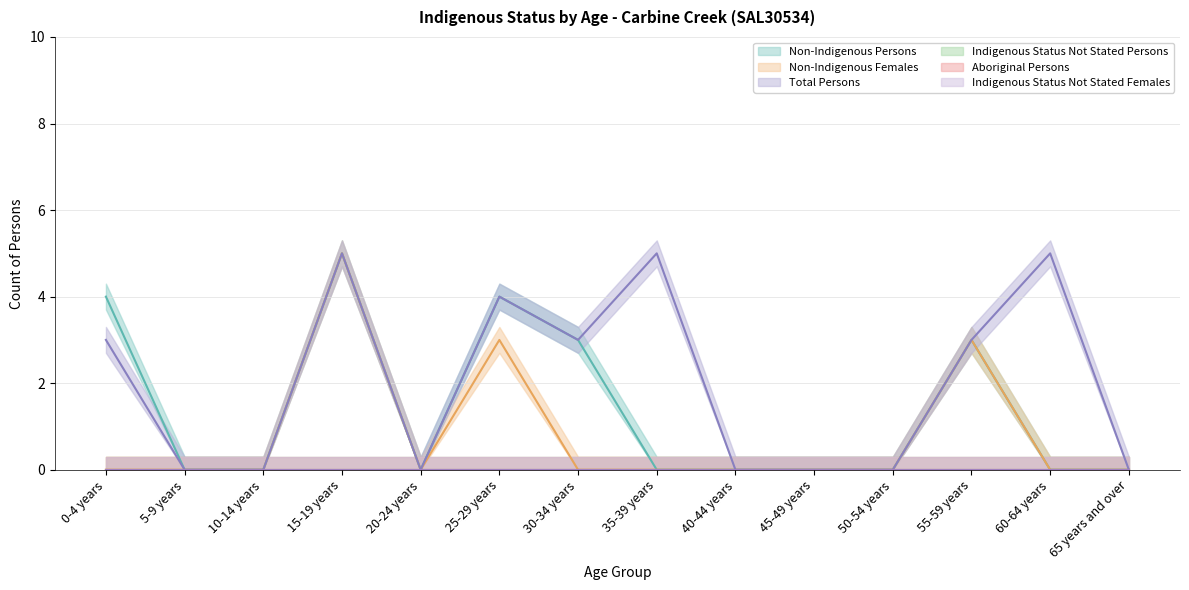

How many values in Non-Indigenous Females are above zero?

3